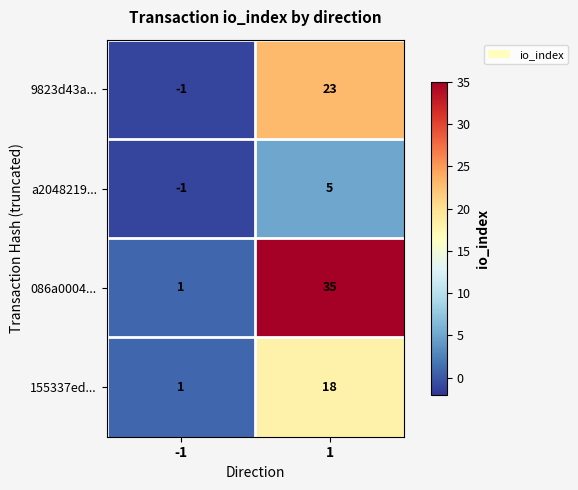

Rank the series at 1 from highest to lowest value.

086a0004..., 9823d43a..., 155337ed..., a2048219...